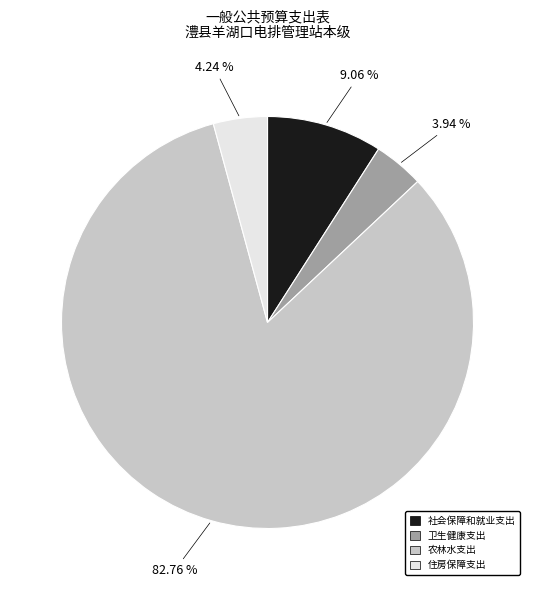

The 住房保障支出 slice represents 17% of the pie. True or false?

False